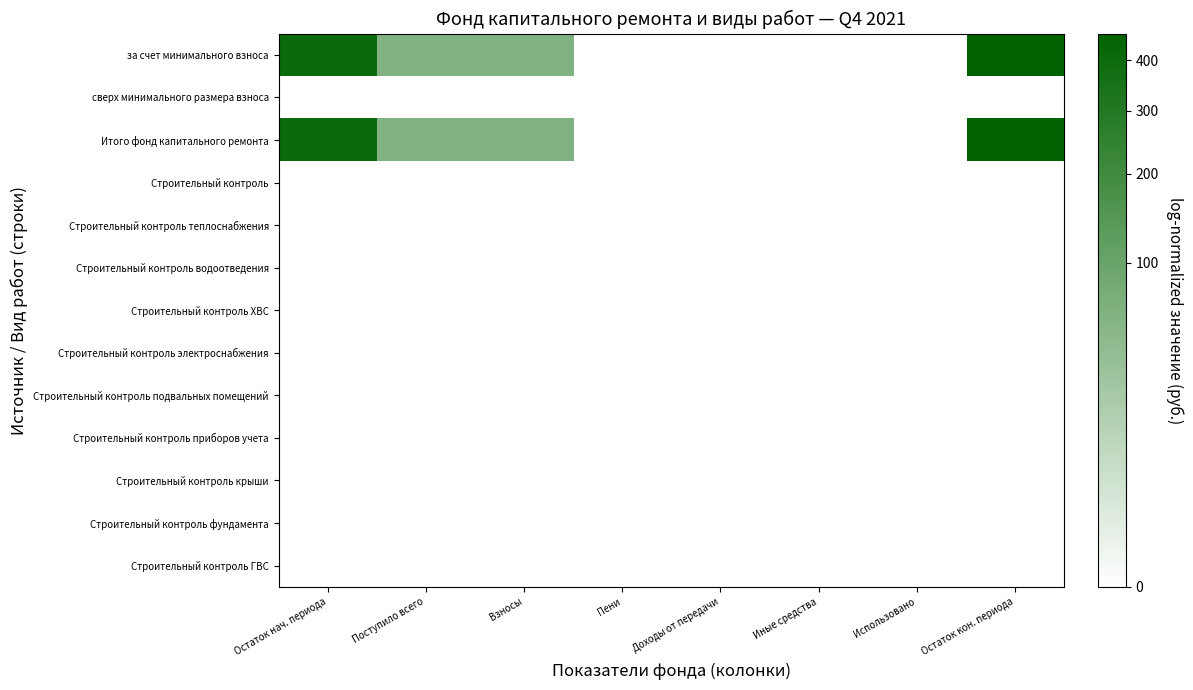

Which series has the largest total across all categories?

за счет минимального взноса